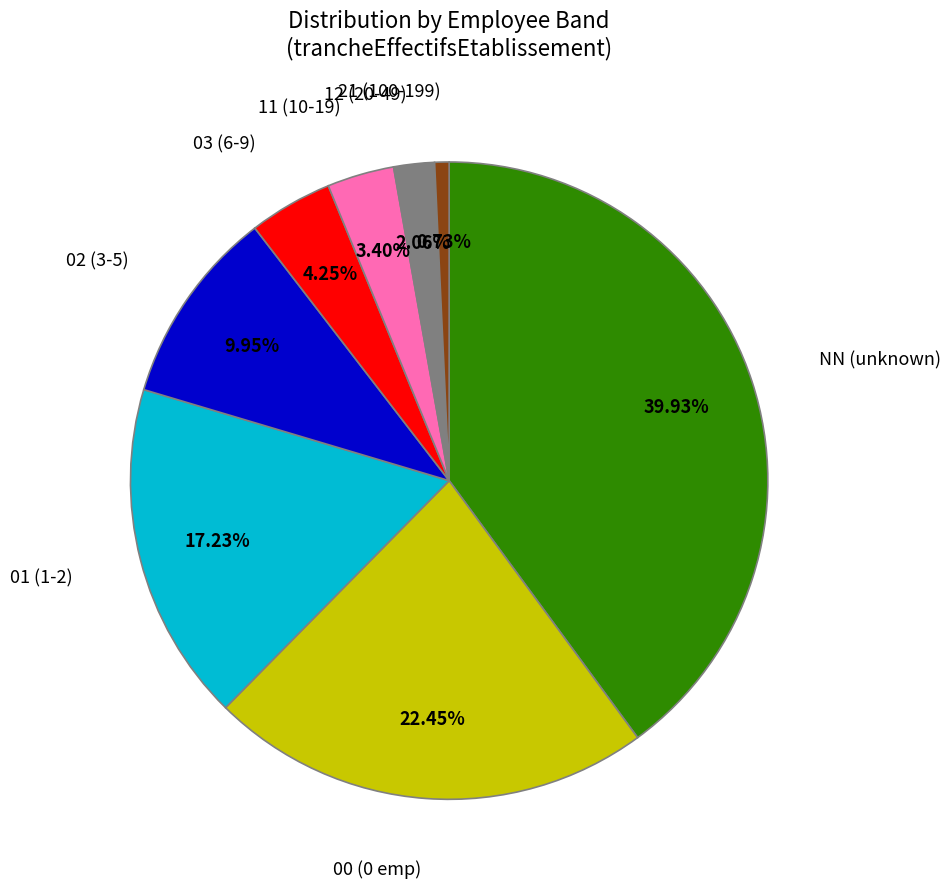

Is there any slice that represents more than half of the pie?

No